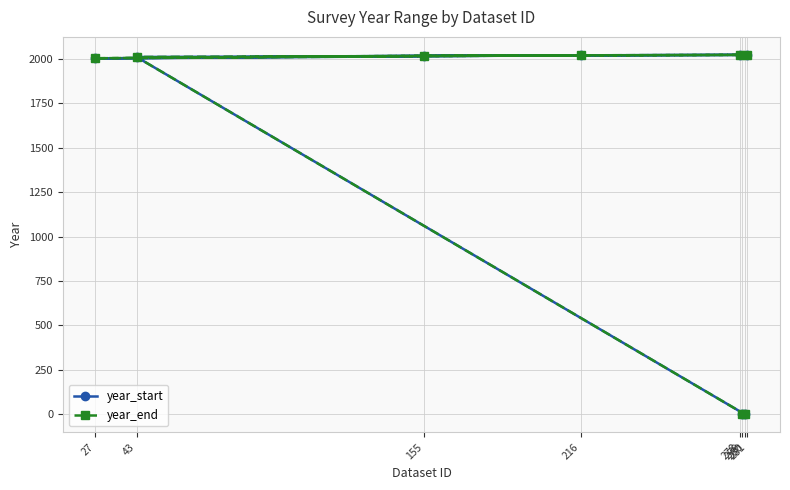

True or false: year_start has more than 2 interior local peaks.

False